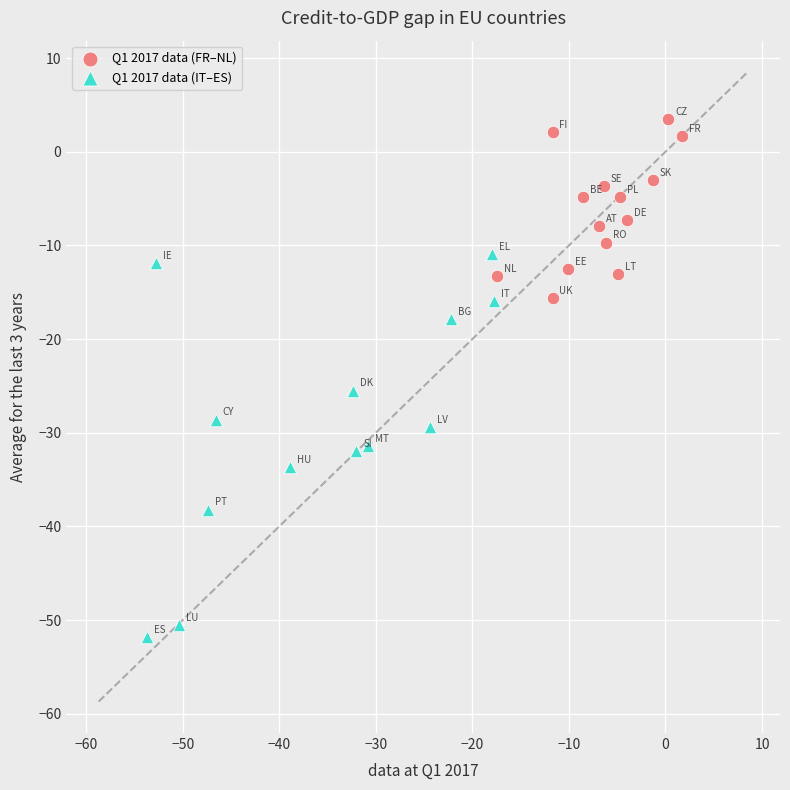

Which series contains the lowest Y value?

Q1 2017 data (IT–ES)